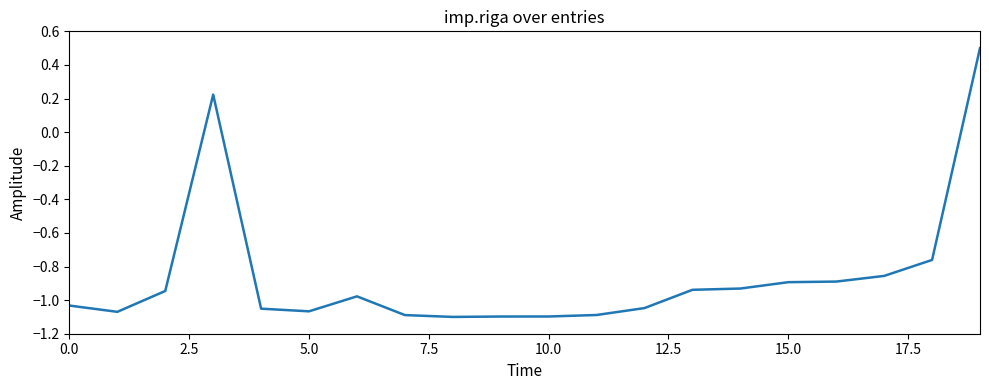

What is the difference between the maximum and minimum values?

1.6